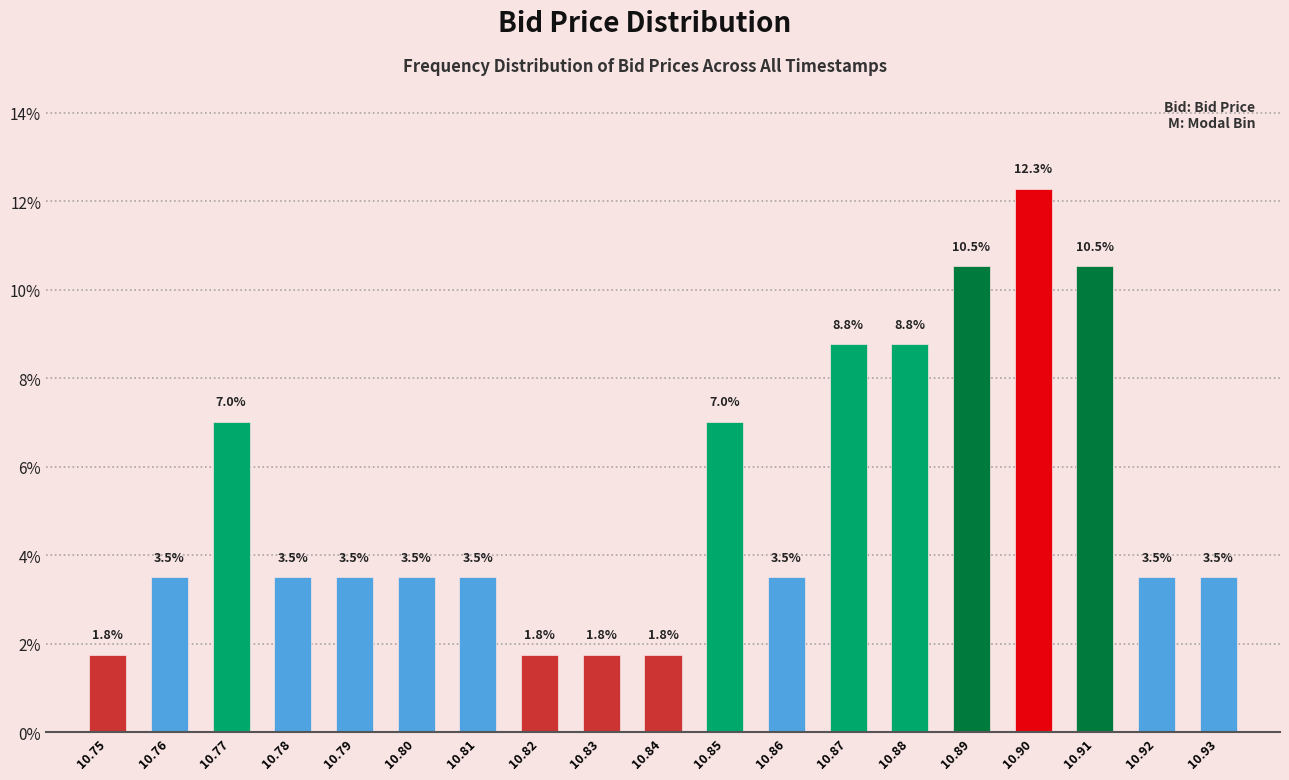

Reading left to right, list all the values displayed in this chart.

1.8	3.5	7.0	3.5	3.5	3.5	3.5	1.8	1.8	1.8	7.0	3.5	8.8	8.8	10.5	12.3	10.5	3.5	3.5